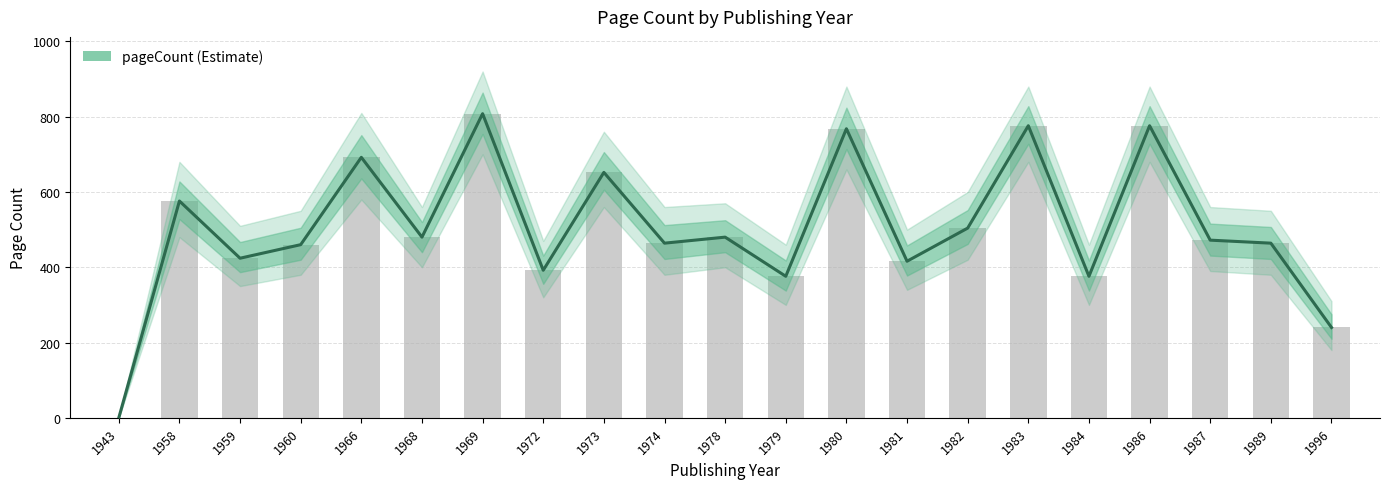

What is the ratio of the value at 1968 to the value at 1973?

0.7